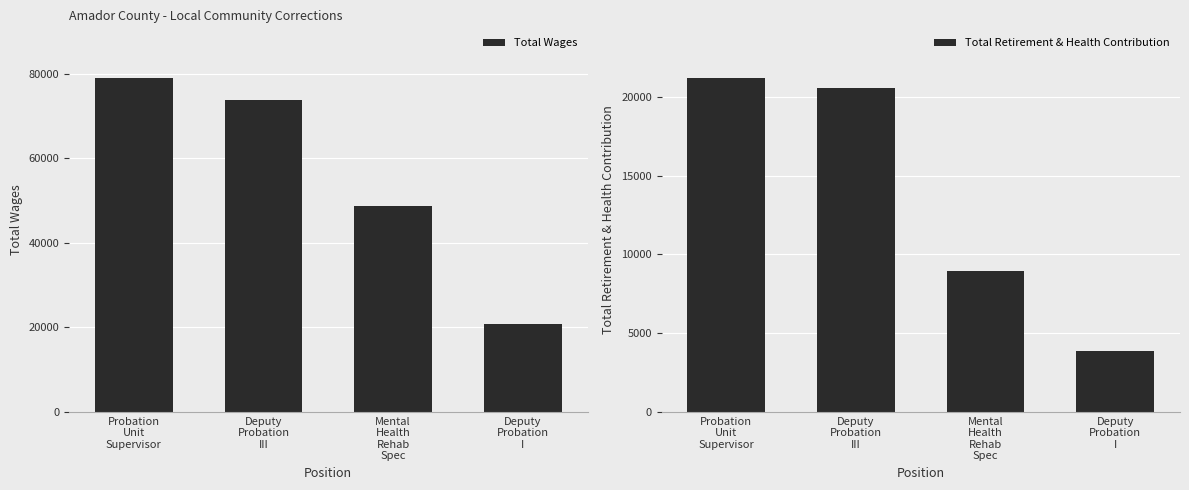

Which has a higher value, Mental
Health
Rehab
Spec or Deputy
Probation
III?

Deputy
Probation
III